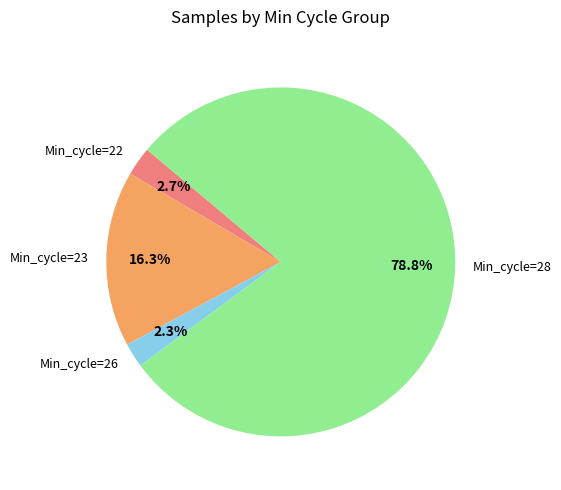

Does any single category account for the majority?

Yes